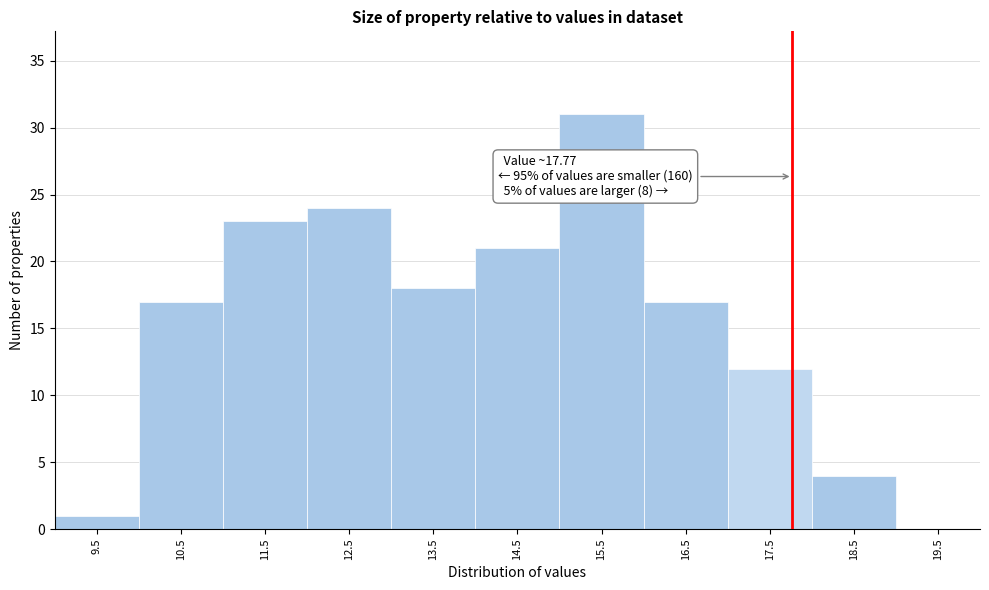

Over which range of the x-axis is the bar tallest?

15 to 16